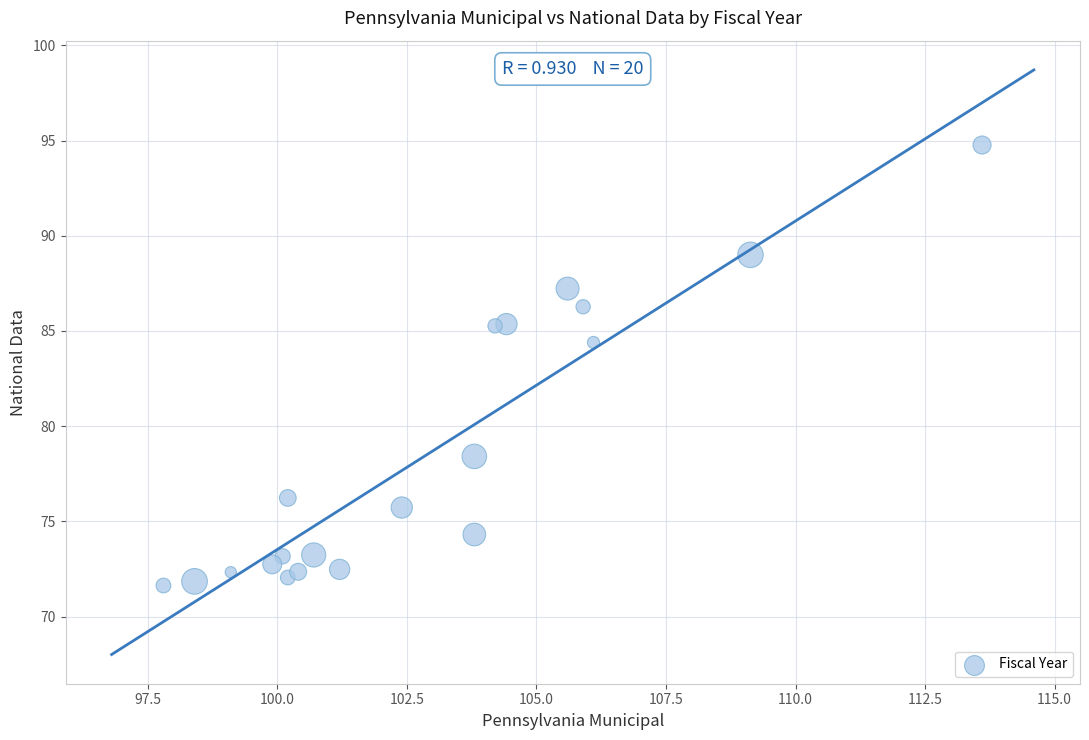

What is the range of X values (max minus min)?

15.8